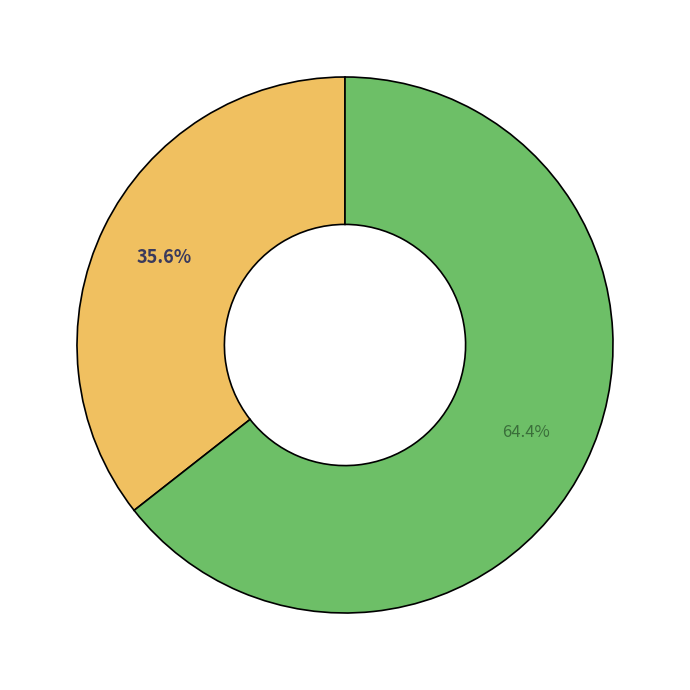

Does any single category account for the majority?

Yes